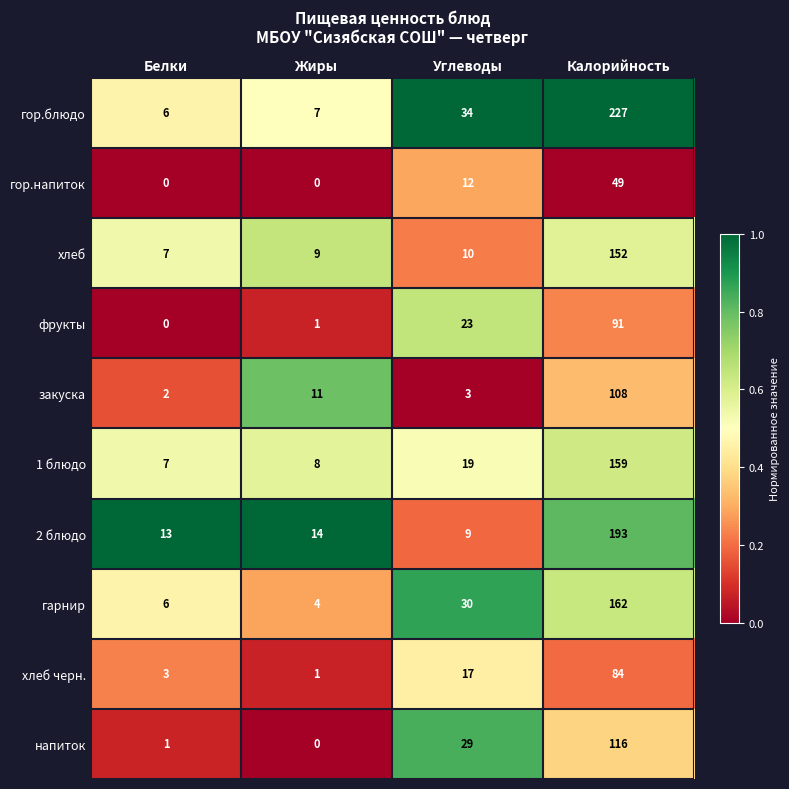

At which label does гарнир reach its minimum?

Жиры